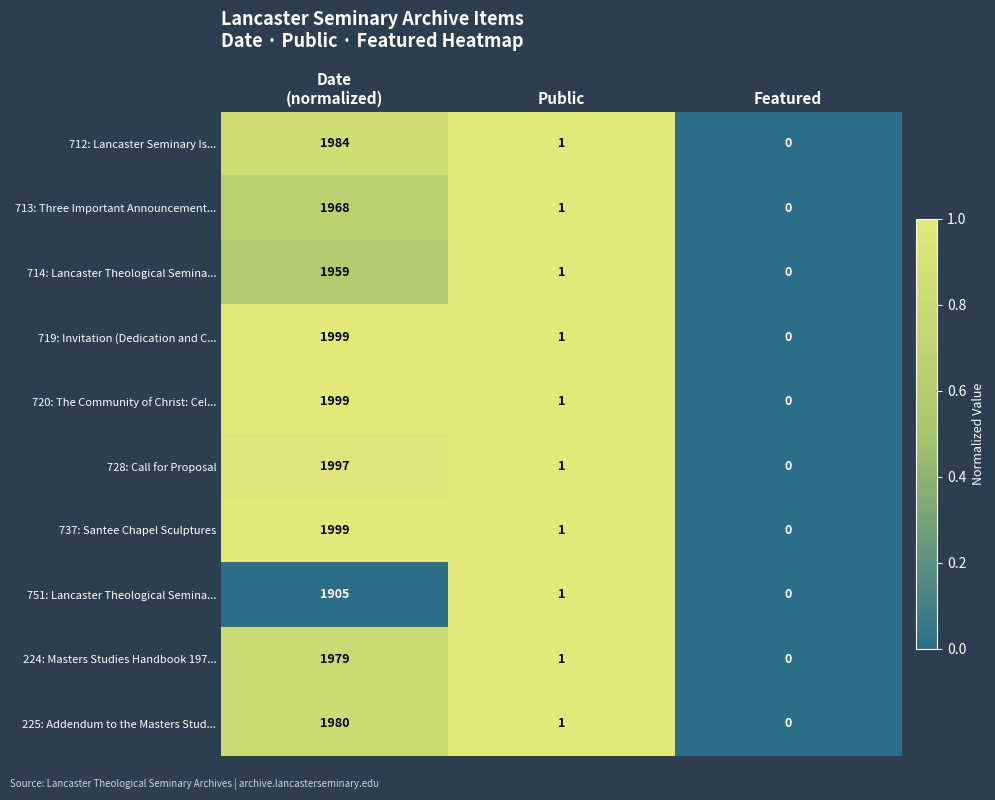

What is the maximum value shown in the chart?

1999